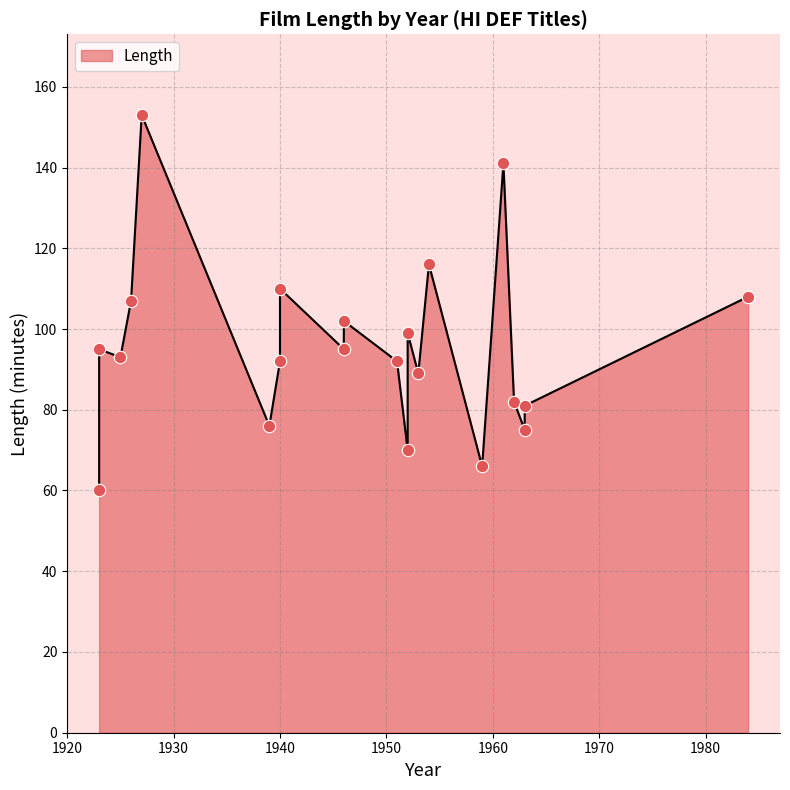

Which has a higher value, 1953 or 1963?

1953